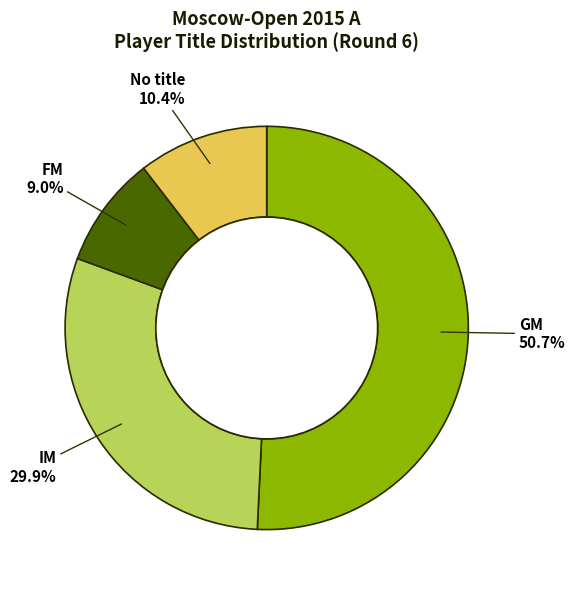

The GM slice represents 36% of the pie. True or false?

False